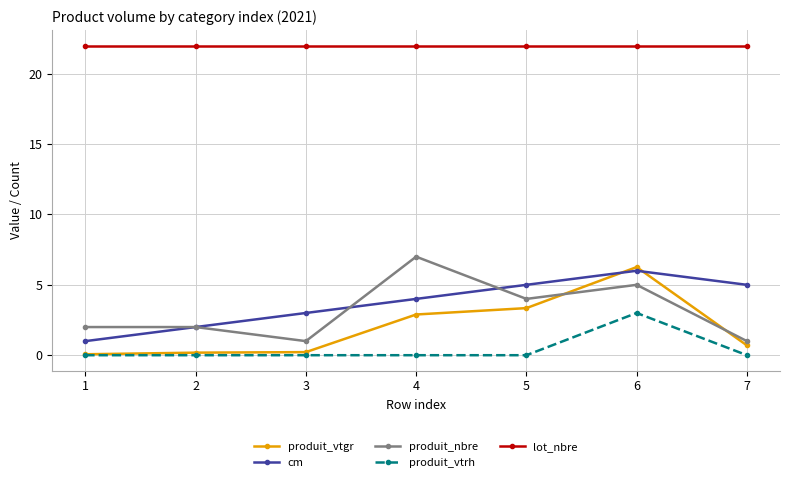

Rank the series by their maximum value, from lowest to highest.

produit_vtrh, cm, produit_vtgr, produit_nbre, lot_nbre